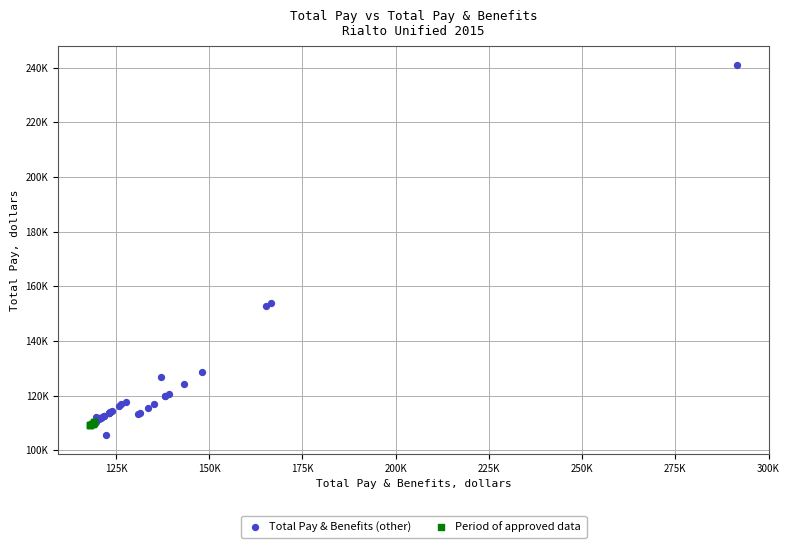

Which series contains the highest Y value?

Total Pay & Benefits (other)